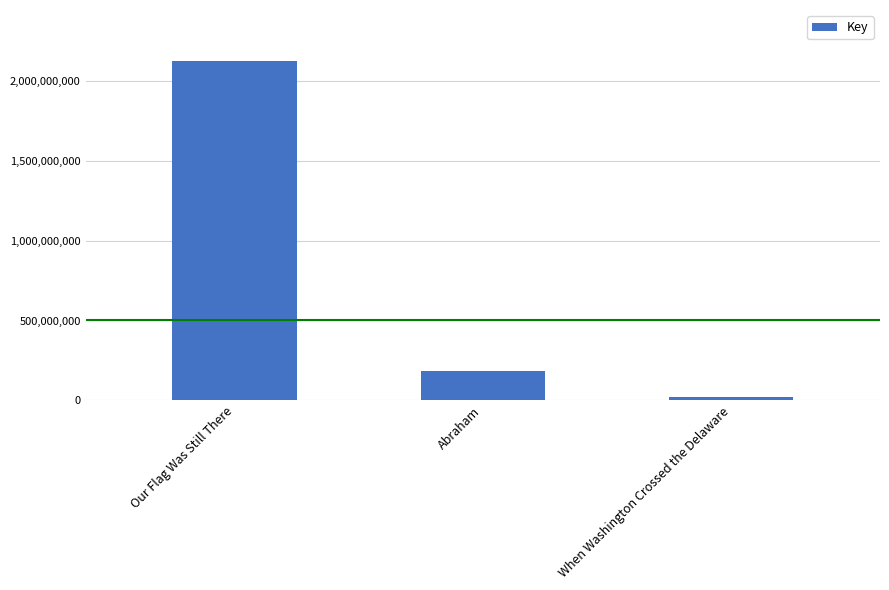

Where does the data first go above 185192275?

Our Flag Was Still There